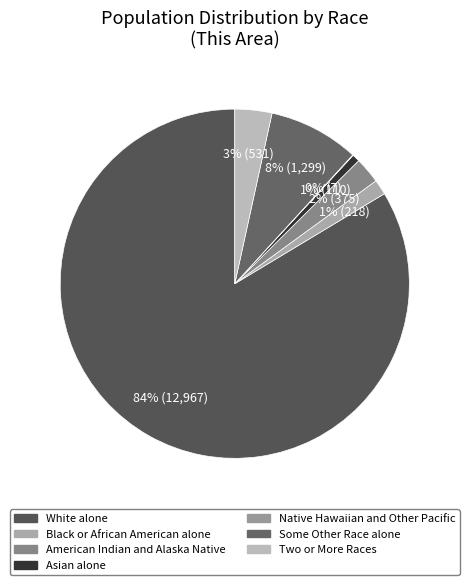

What percentage is the Some Other Race alone slice, to the nearest percent?

8%